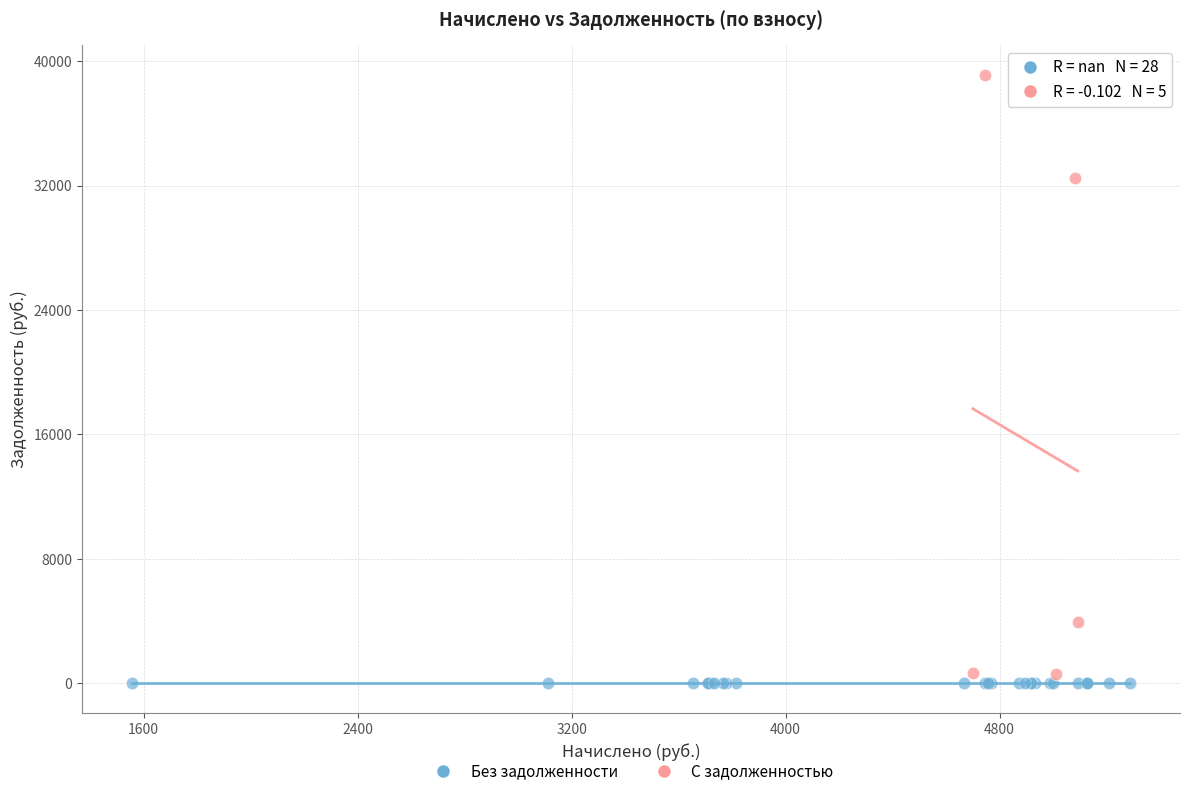

Which series reaches the maximum Y coordinate?

С задолженностью